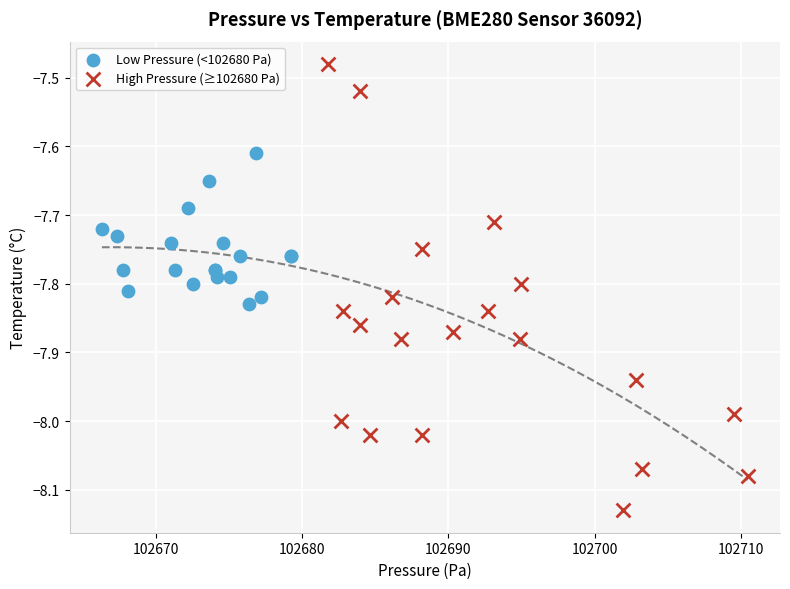

What are all the series names shown in the legend?

Low Pressure (<102680 Pa), High Pressure (≥102680 Pa)